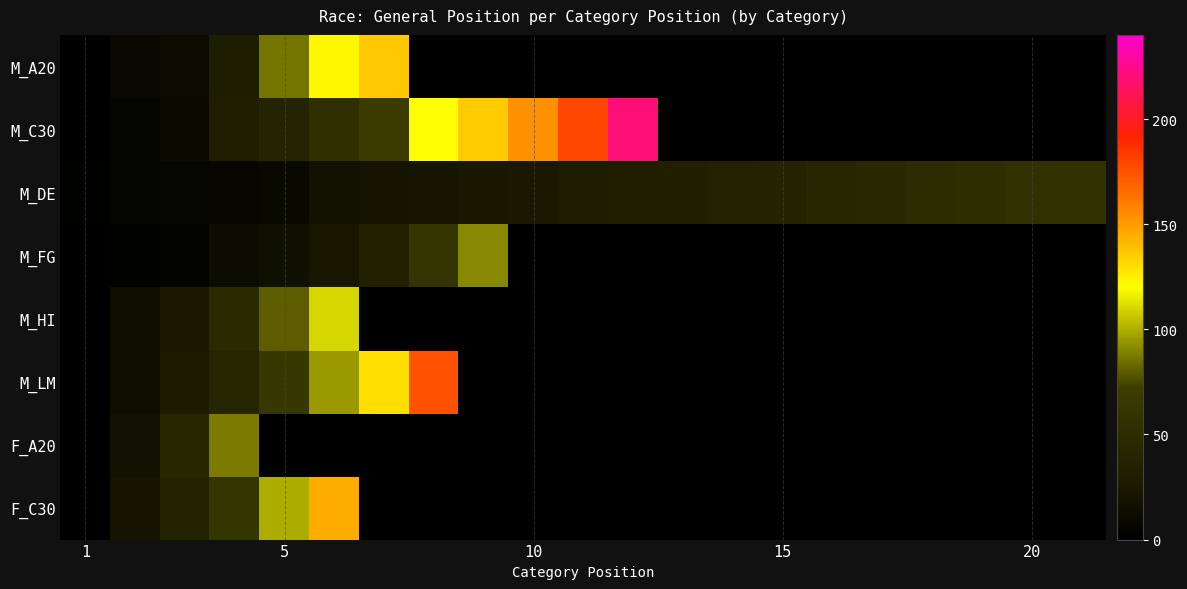

What is the greatest value displayed?

220